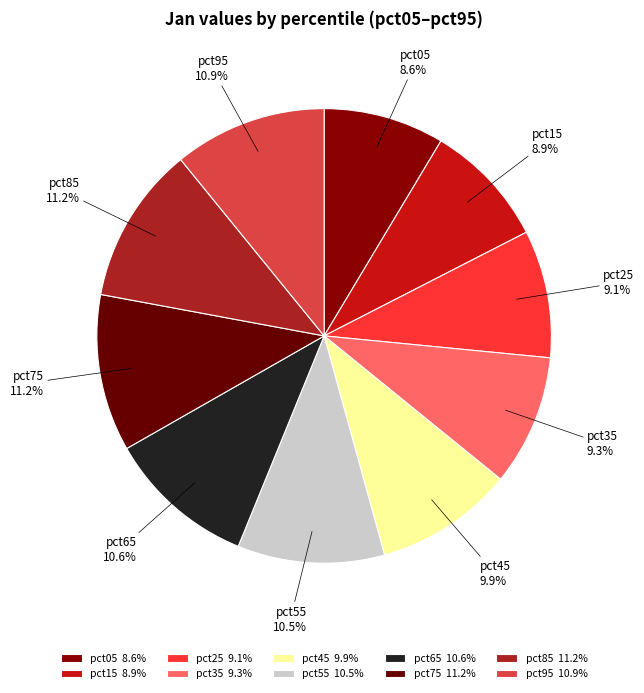

Is it true that pct25 is 9% of the pie?

True